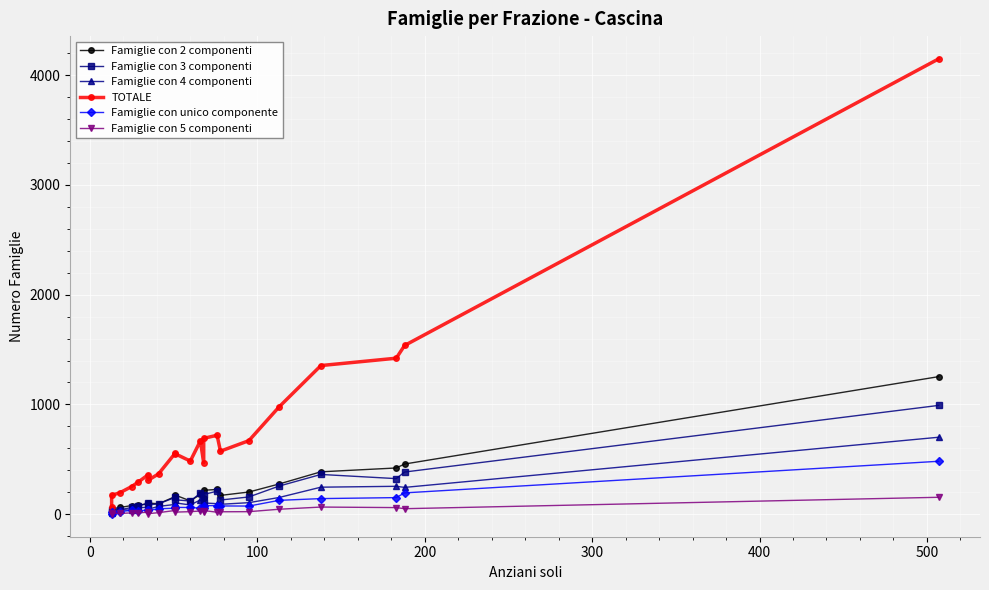

What are all the series names shown in the legend?

Famiglie con 2 componenti, Famiglie con 3 componenti, Famiglie con 4 componenti, TOTALE, Famiglie con unico componente, Famiglie con 5 componenti